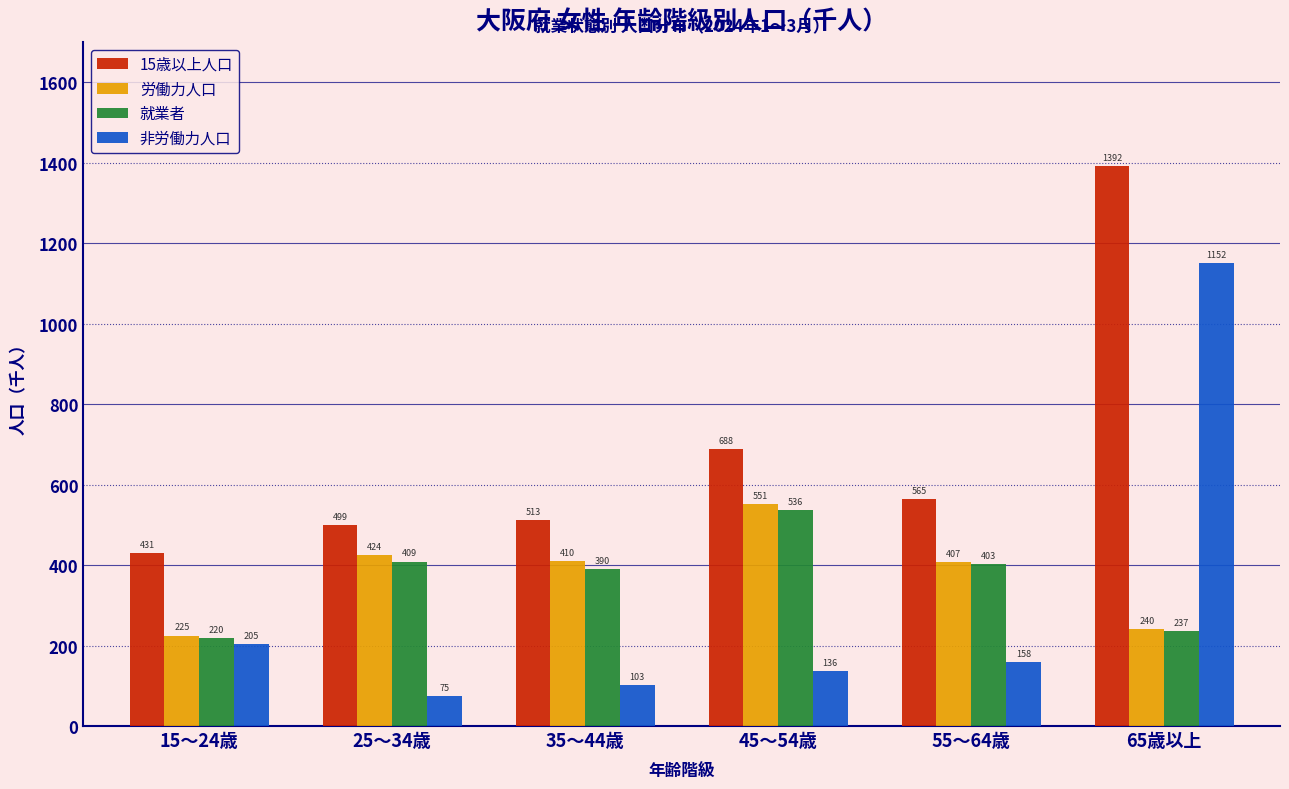

Reading left to right, extract all data points from this chart.

15歳以上人口: 431	499	513	688	565	1392
労働力人口: 225	424	410	551	407	240
就業者: 220	409	390	536	403	237
非労働力人口: 205	75	103	136	158	1152